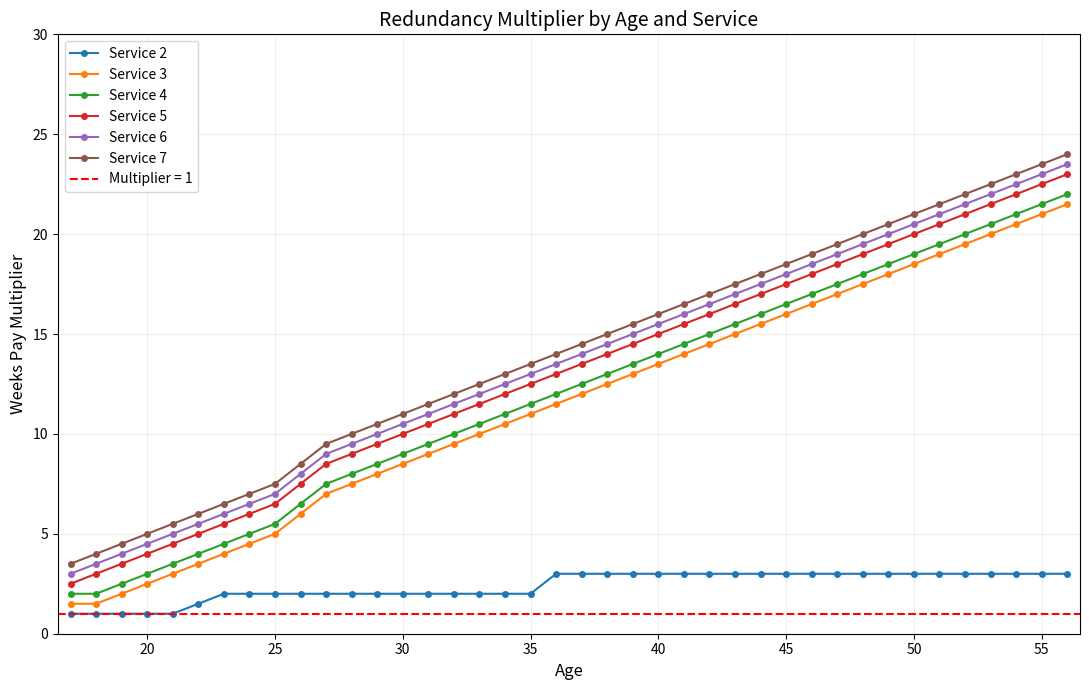

Which series has the largest range (max minus min)?

Service 5